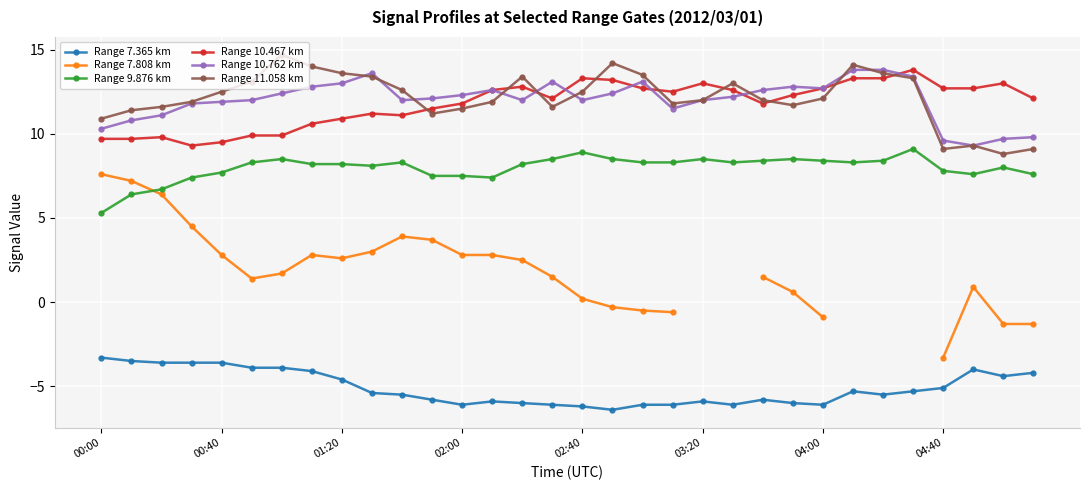

What is the difference between the maximum and minimum values in the Range 9.876 km series?

3.8